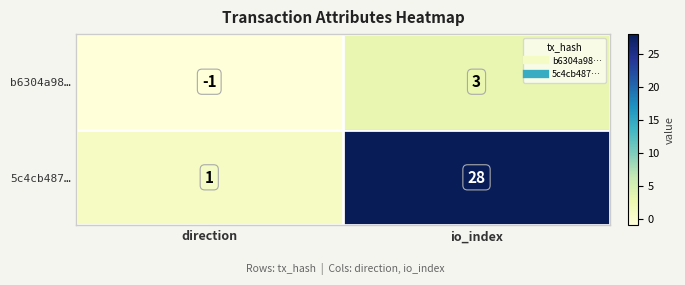

Which series has the largest total across all categories?

5c4cb487…